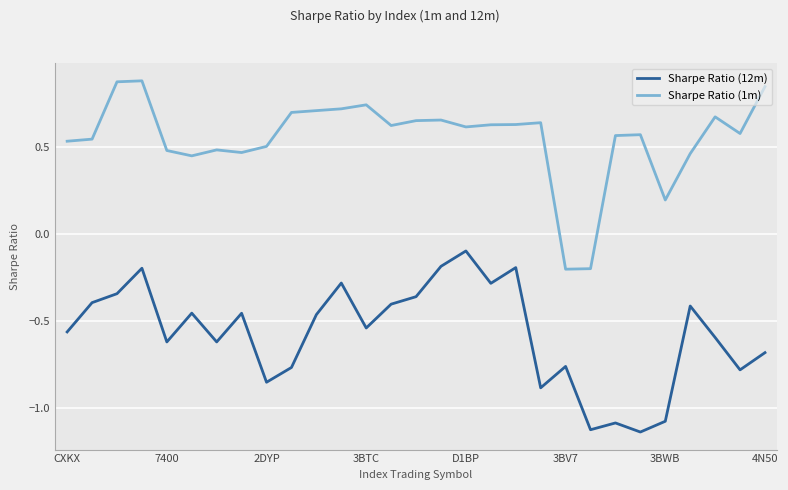

How many lines are shown in the chart?

2